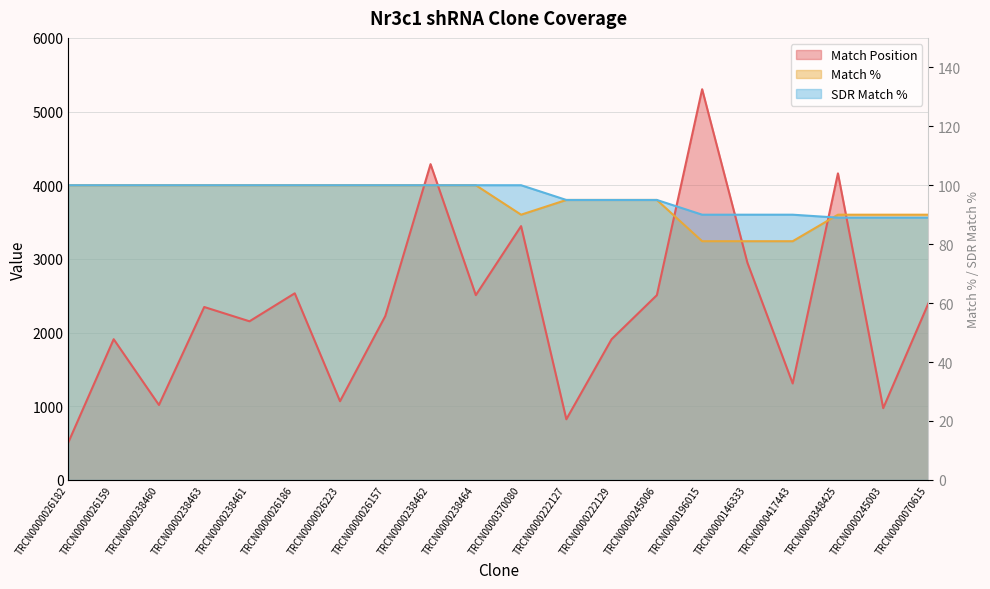

Which series has the largest range (max minus min)?

Match Position